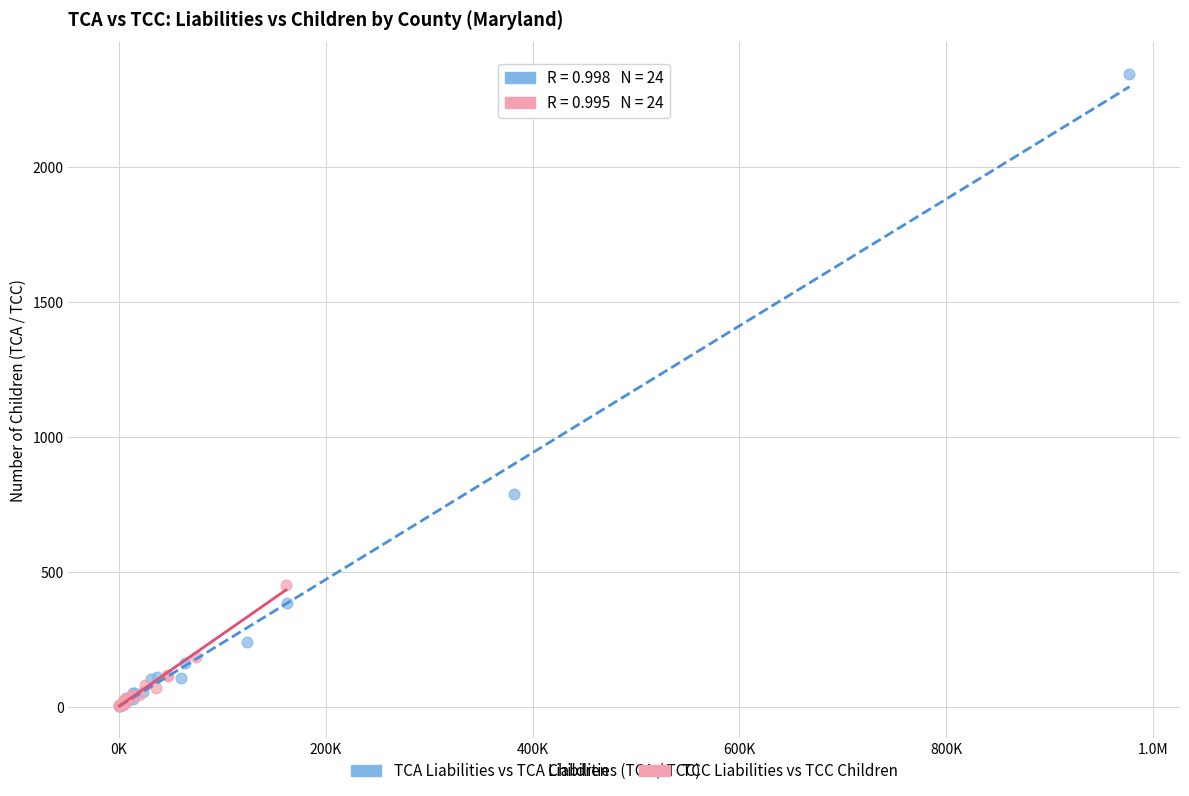

Which series has the largest Y range (max minus min)?

TCA Liabilities vs TCA Children